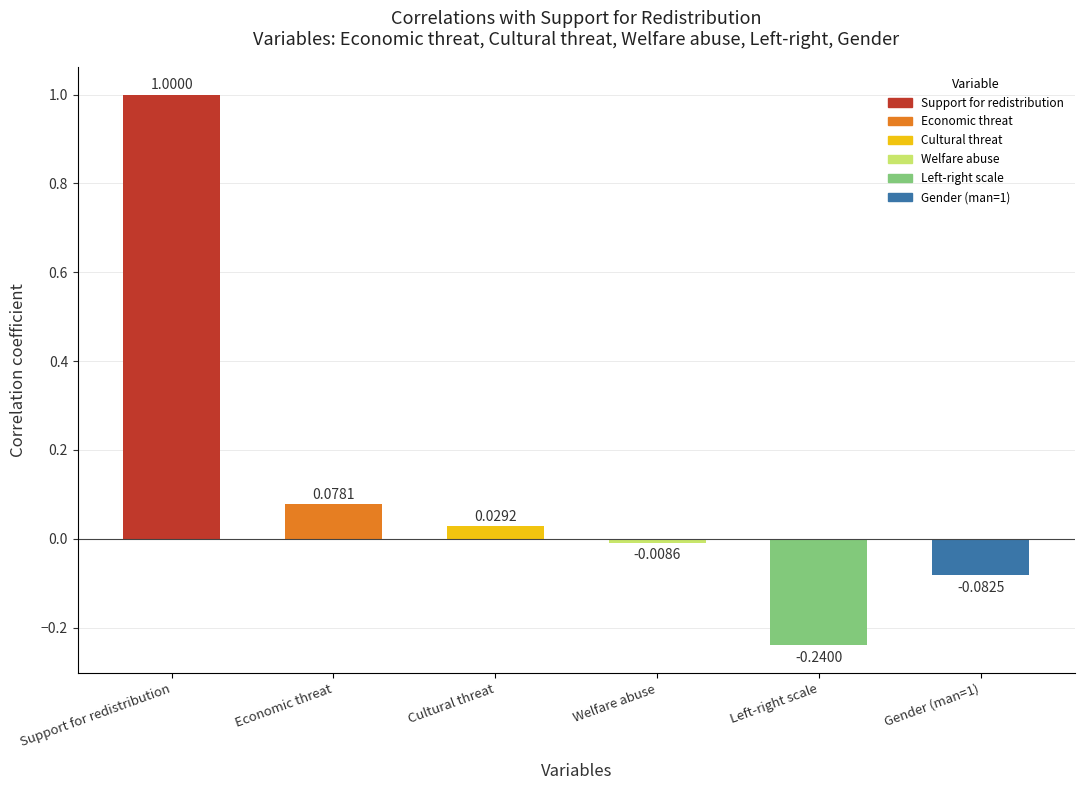

Does the chart contain any negative values?

Yes